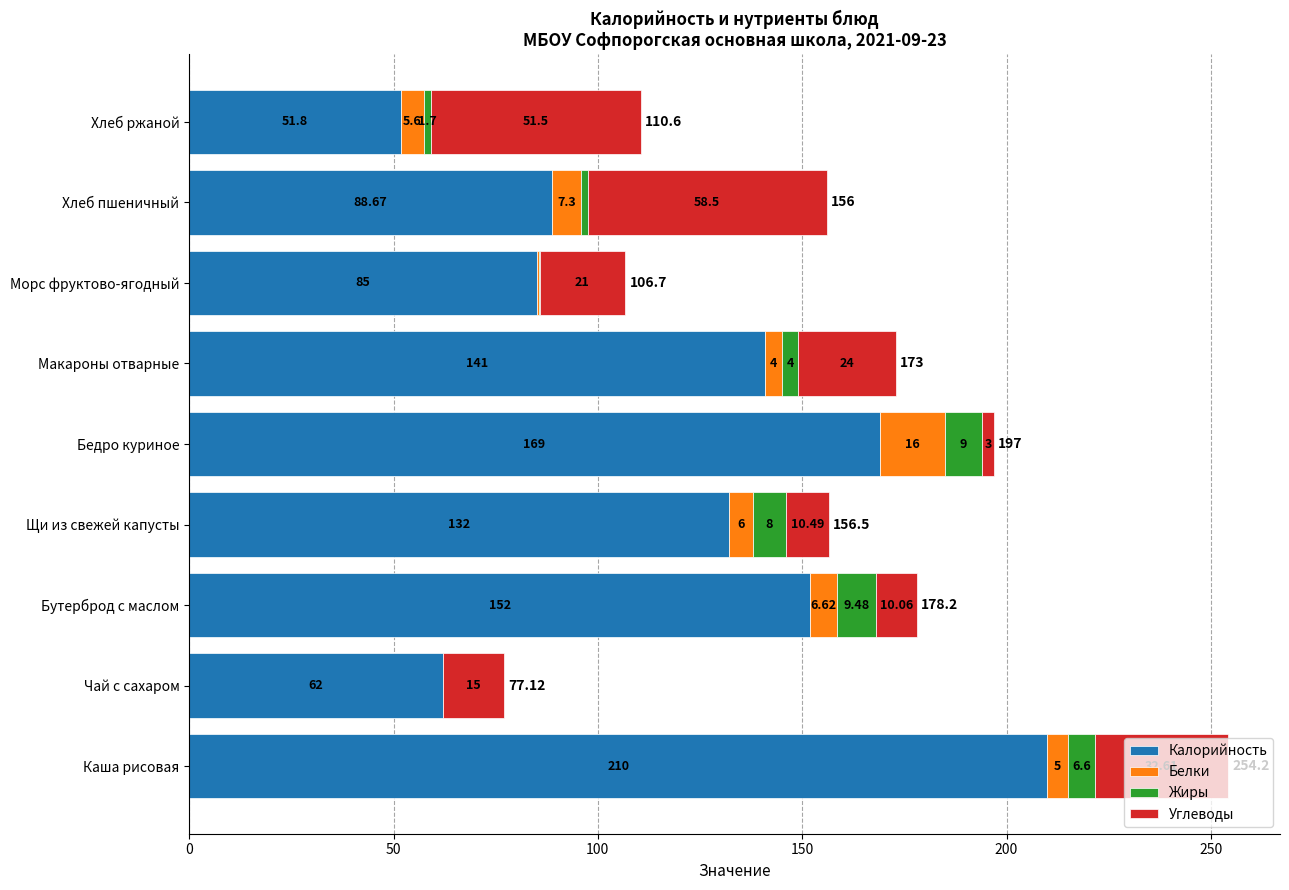

At which label is Калорийность closest to 130?

Щи из свежей капусты